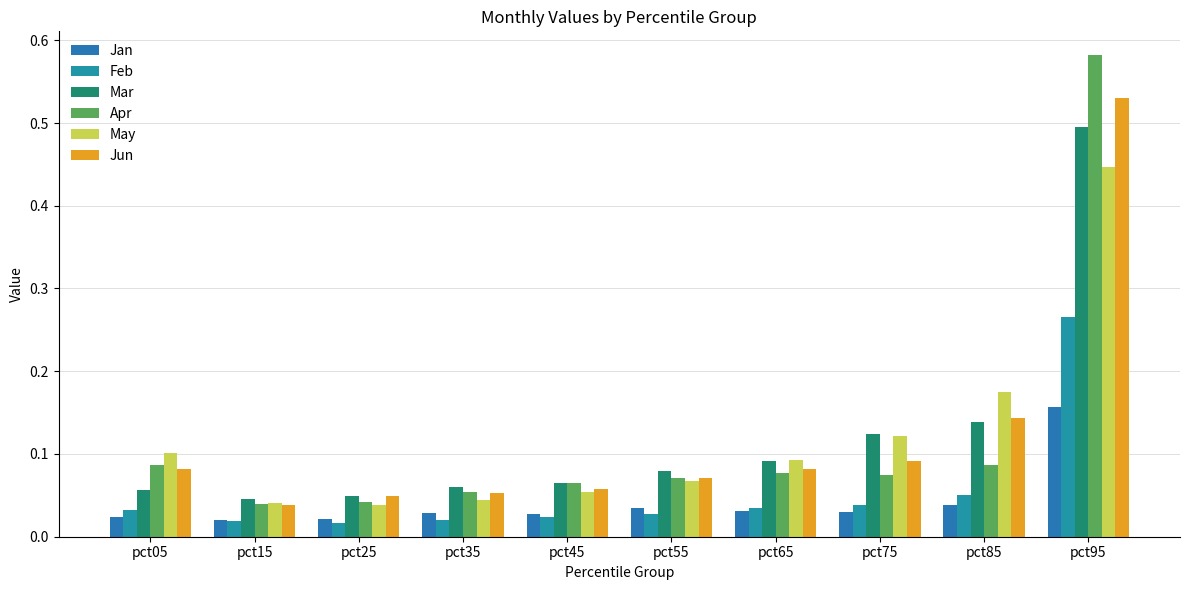

Between pct45 and pct95, which series saw the biggest shift?

Apr